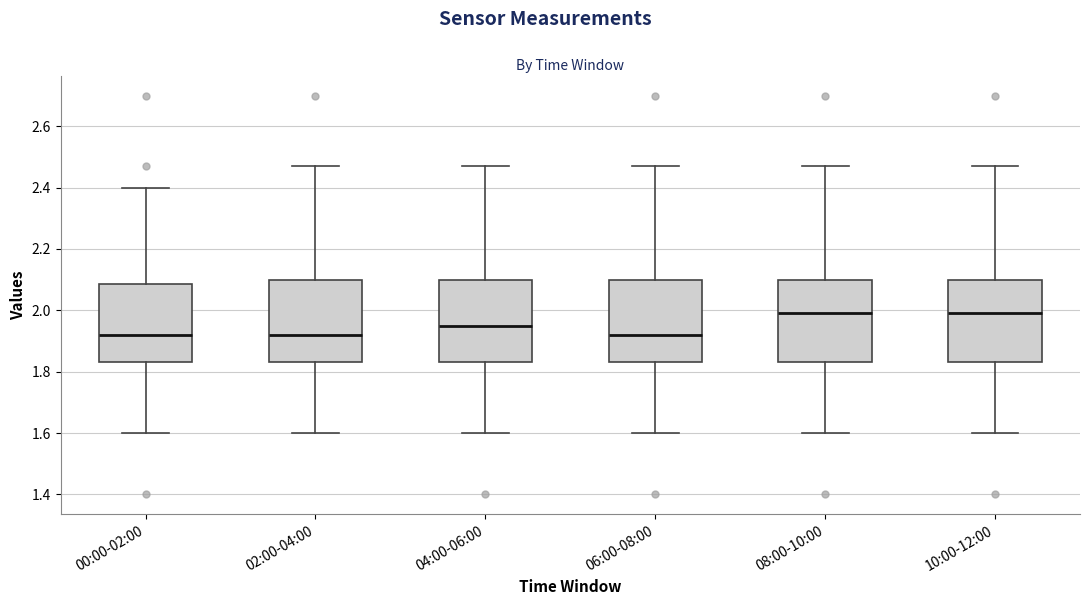

Reading left to right, transcribe this box plot: for each box, give where its median line is, the range the box spans, and where its two whiskers end, as read against the y-axis. The values are not printed on the chart, so give them approximately, as read against the axis.

00:00-02:00: median 1.92, box 1.84 to 2.08, whiskers 1.60 to 2.40
02:00-04:00: median 1.92, box 1.84 to 2.10, whiskers 1.60 to 2.48
04:00-06:00: median 1.96, box 1.84 to 2.10, whiskers 1.60 to 2.48
06:00-08:00: median 1.92, box 1.84 to 2.10, whiskers 1.60 to 2.48
08:00-10:00: median 2.00, box 1.84 to 2.10, whiskers 1.60 to 2.48
10:00-12:00: median 2.00, box 1.84 to 2.10, whiskers 1.60 to 2.48